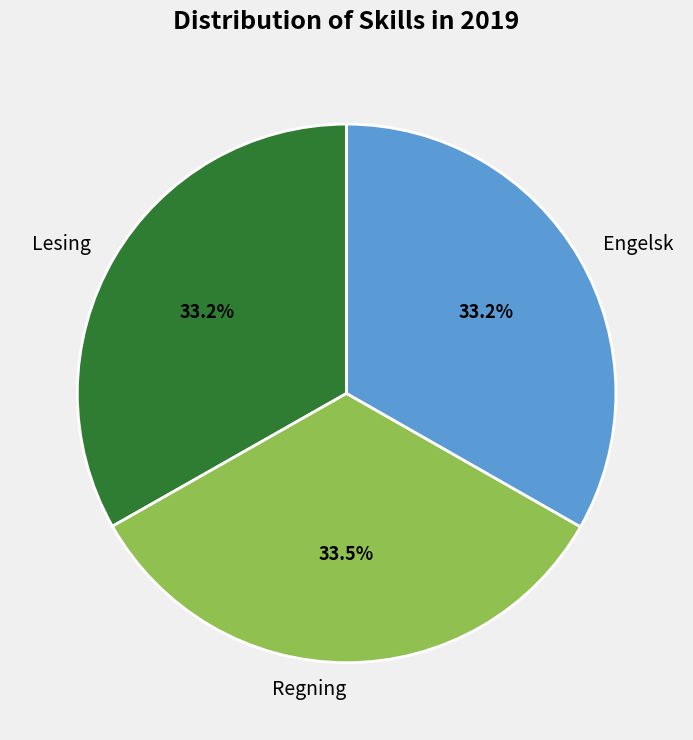

What is the ratio of the value at Regning to the value at Engelsk?

1.0